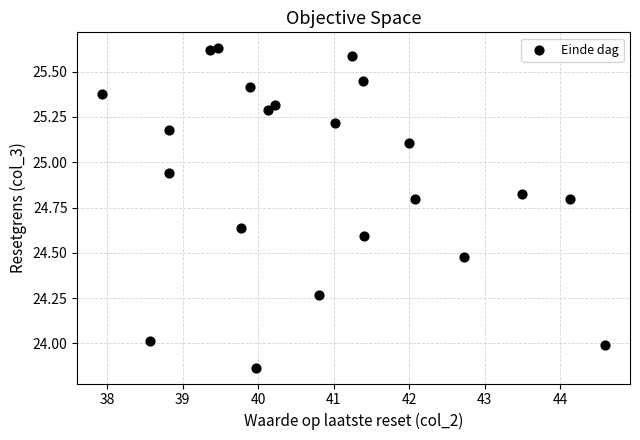

What is the range of Y values (max minus min)?

1.8